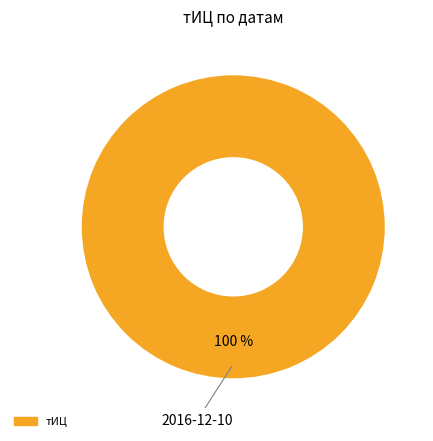

Does any single category account for the majority?

Yes